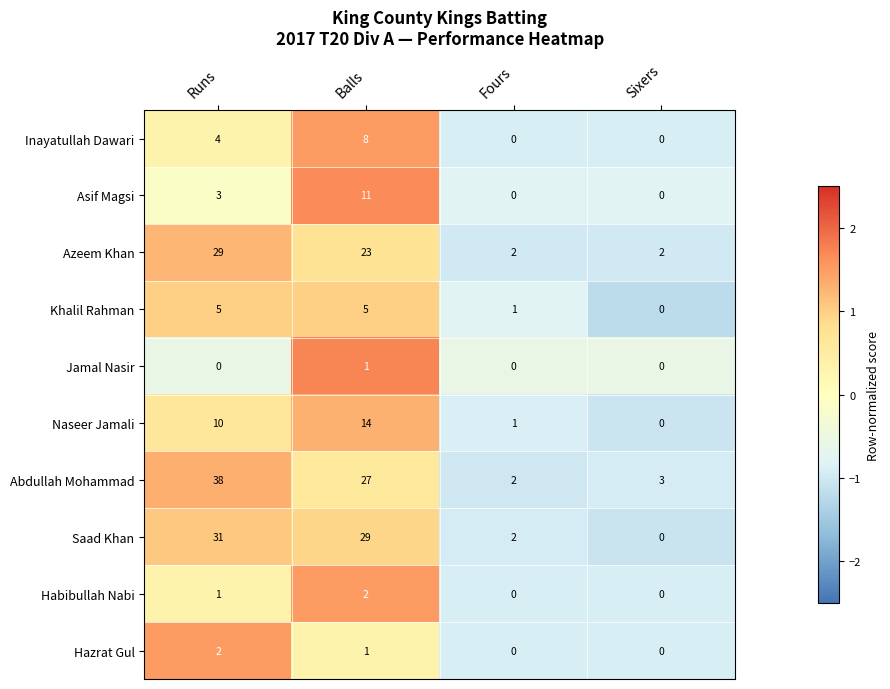

What is the difference between the highest and lowest values at Runs?

38